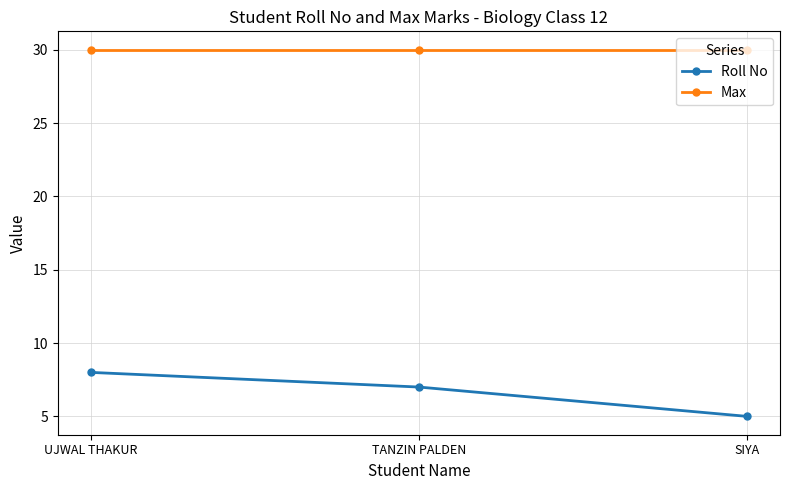

At which category is the sum across all series the highest?

UJWAL THAKUR